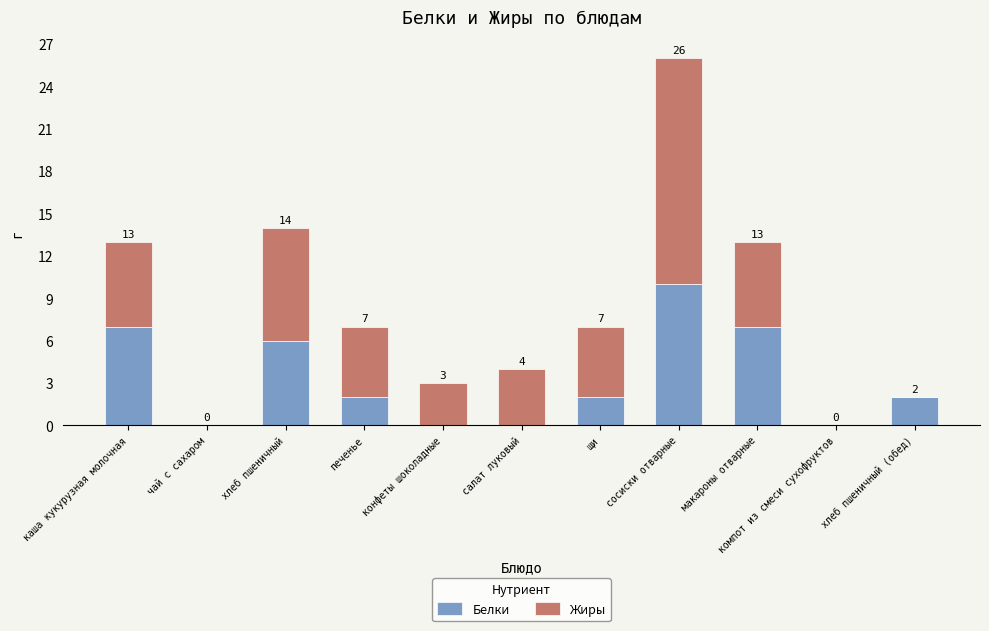

At which label does Белки first exceed 2?

каша кукурузная молочная